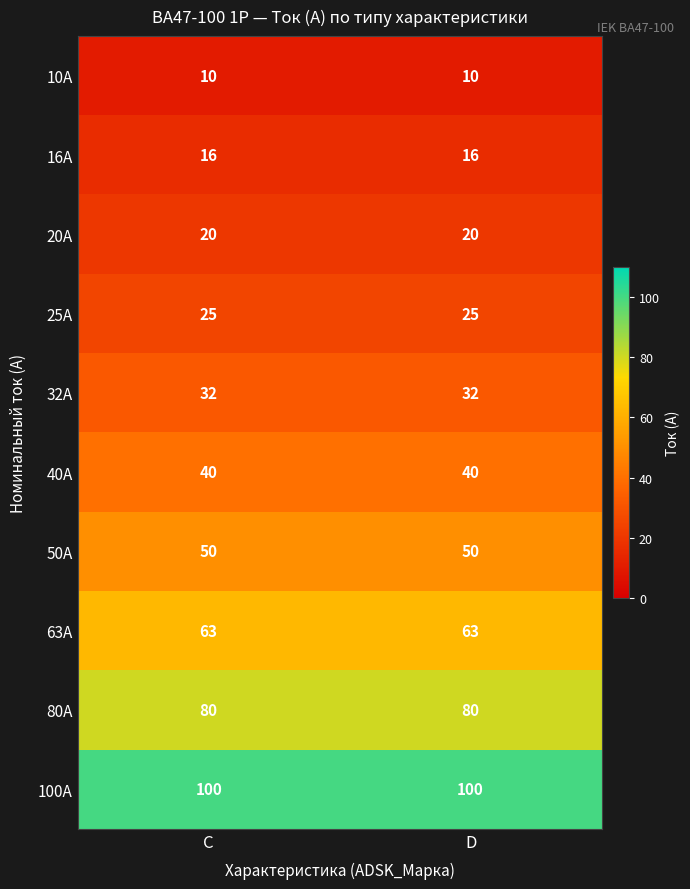

Is it true that 10A equals 10 at C?

True